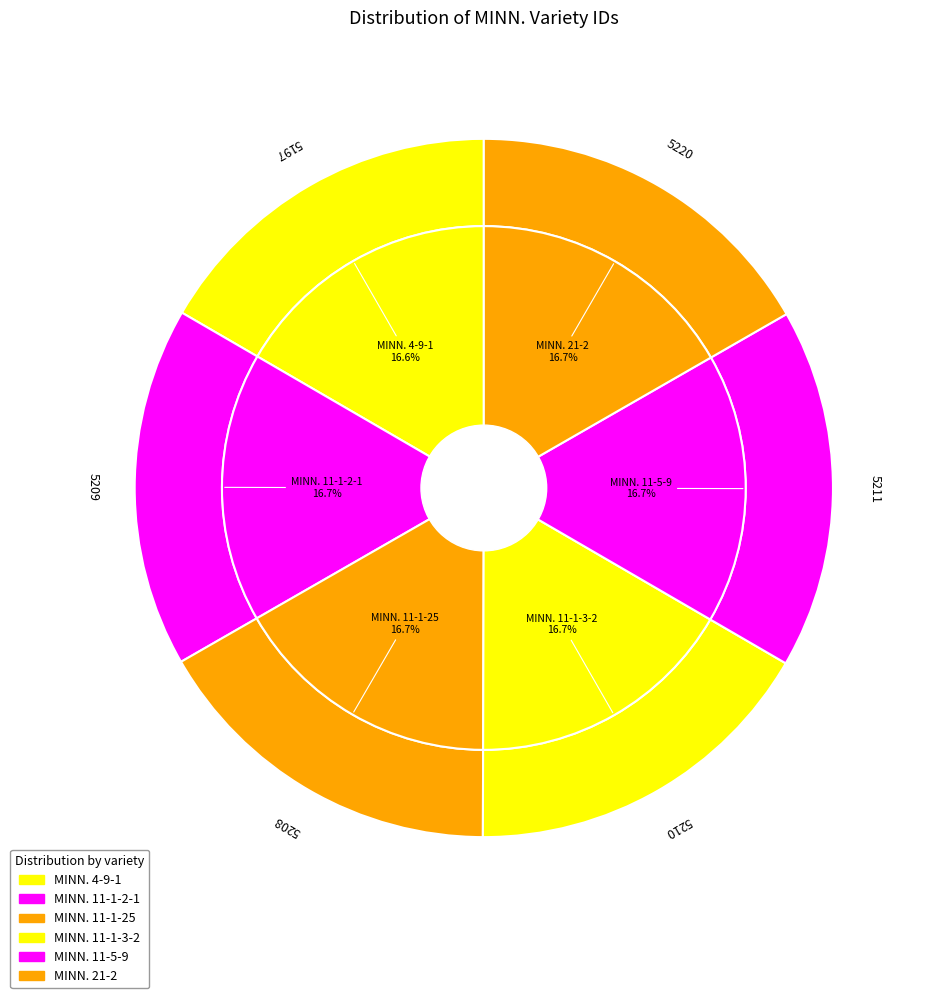

Rank the categories by value from highest to lowest.

MINN. 21-2, MINN. 11-5-9, MINN. 11-1-3-2, MINN. 11-1-2-1, MINN. 11-1-25, MINN. 4-9-1